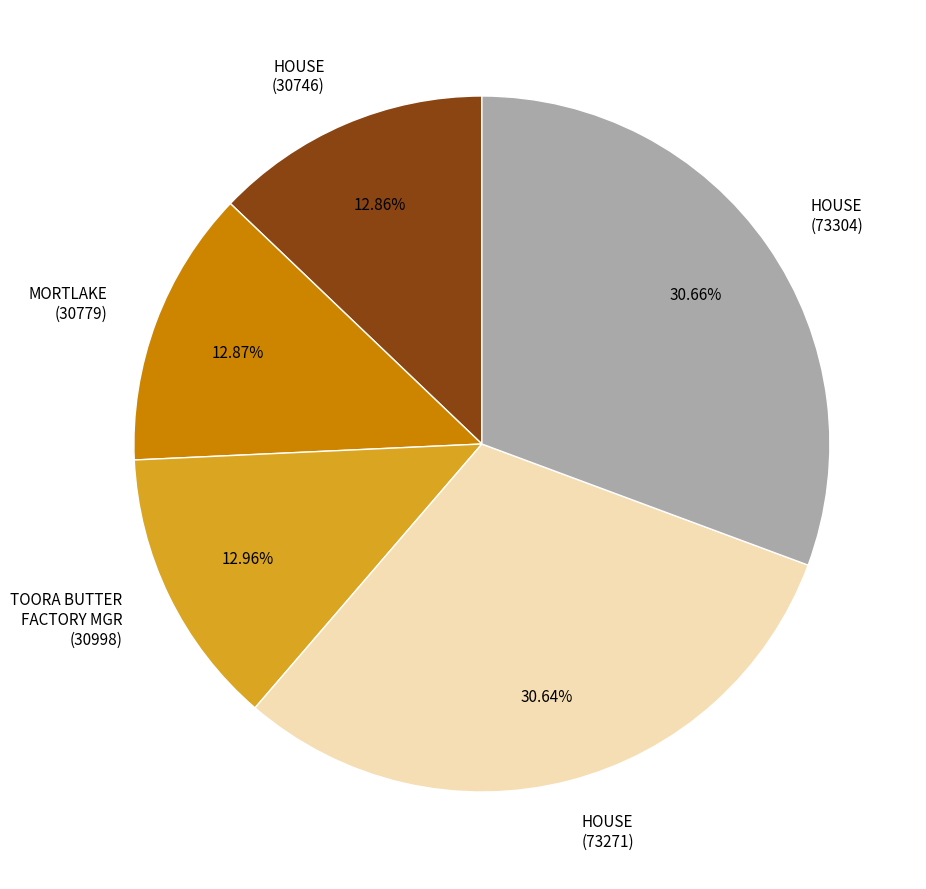

What portion of the pie excludes HOUSE (73271)?

69.4%